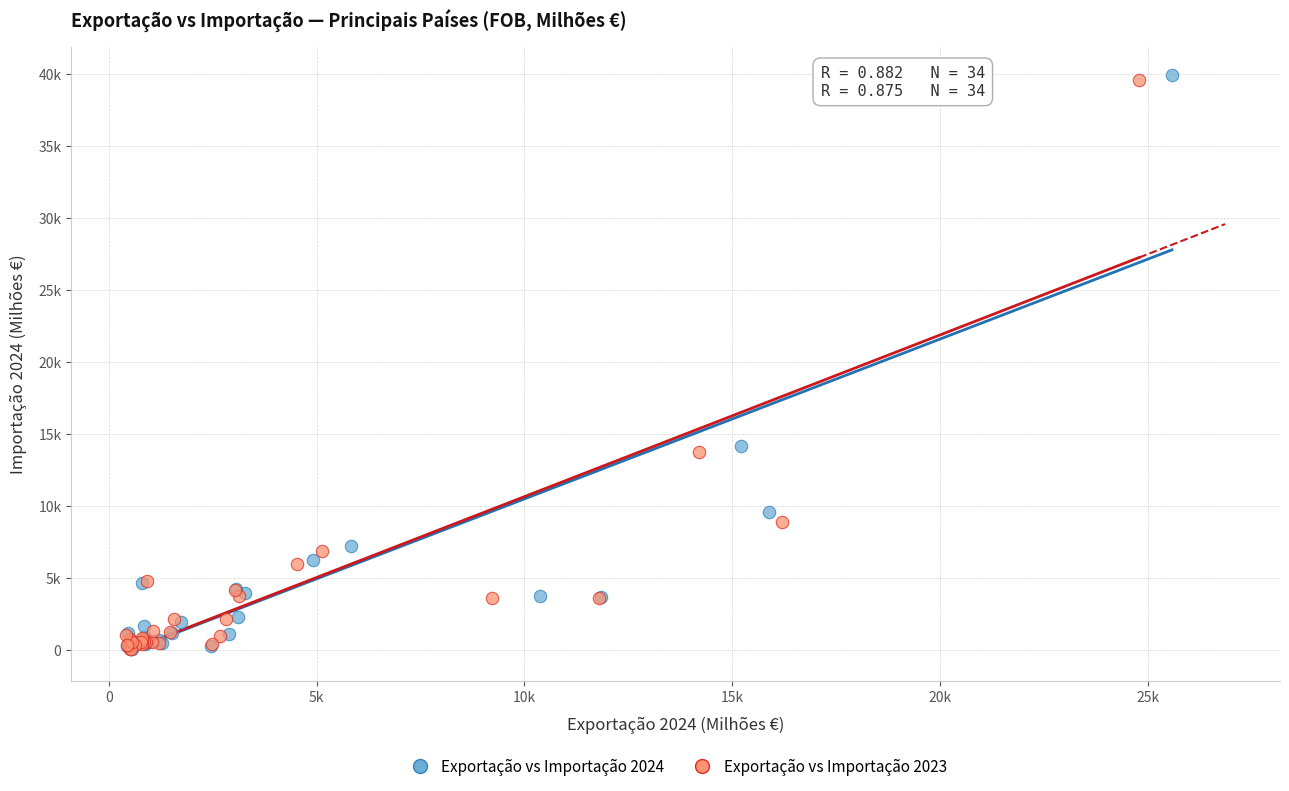

What are all the series names shown in the legend?

Exportação vs Importação 2024, Exportação vs Importação 2023